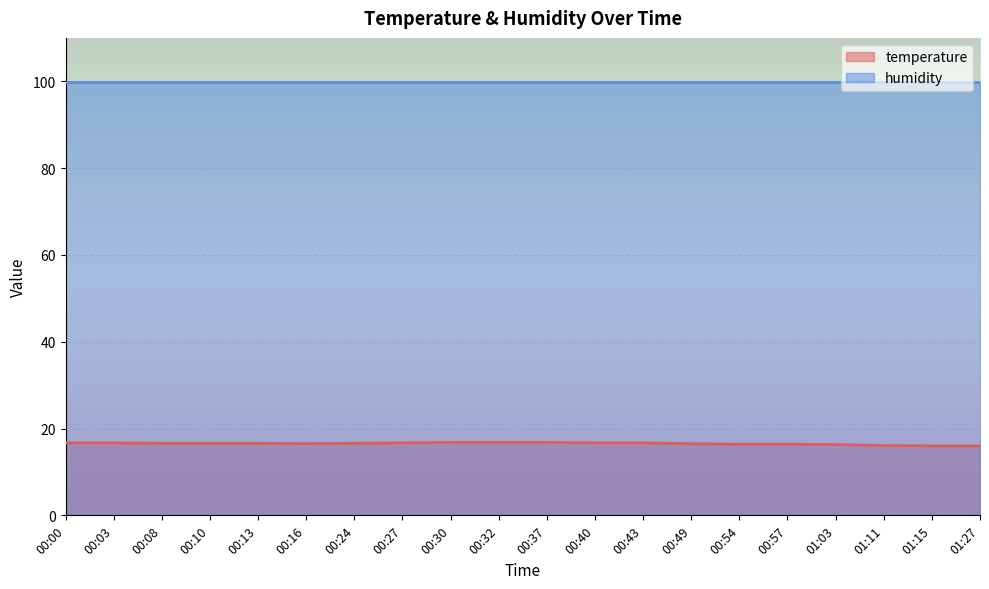

List the labels in order of value, largest first.

00:30, 00:32, 00:37, 00:00, 00:03, 00:27, 00:40, 00:43, 00:08, 00:10, 00:13, 00:24, 00:16, 00:49, 00:54, 00:57, 01:03, 01:11, 01:15, 01:27